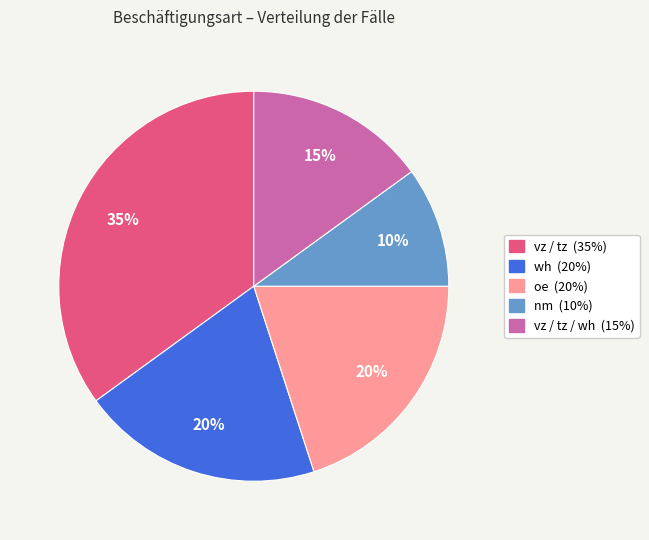

To the nearest percent, what is the difference between the largest and smallest slice percentages?

25%